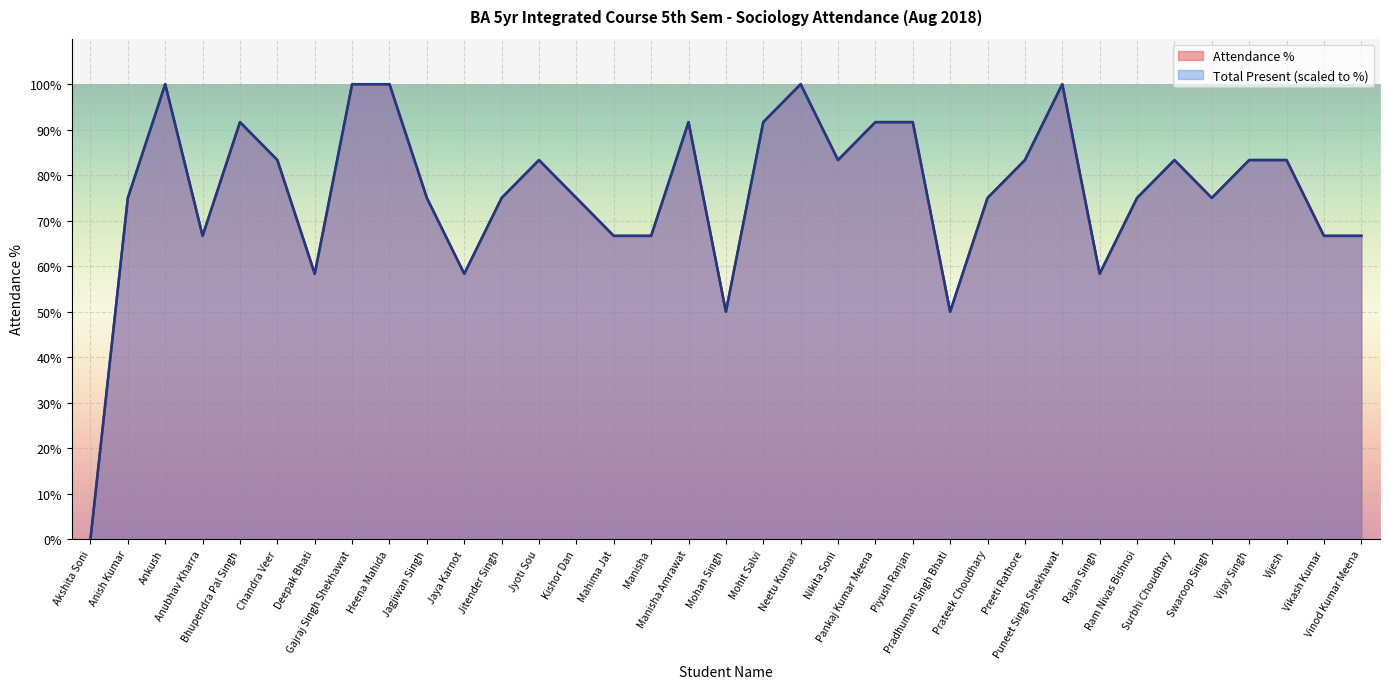

List the labels in order of Attendance % value, smallest first.

Akshita Soni, Mohan Singh, Pradhuman Singh Bhati, Deepak Bhati, Jaya Karnot, Rajan Singh, Anubhav Kharra, Mahima Jat, Manisha, Vikash Kumar, Vinod Kumar Meena, Anish Kumar, Jagjiwan Singh, Jitender Singh, Kishor Dan, Prateek Choudhary, Ram Nivas Bishnoi, Swaroop Singh, Chandra Veer, Jyoti Sou, Nikita Soni, Preeti Rathore, Surbhi Choudhary, Vijay Singh, Vijesh, Bhupendra Pal Singh, Manisha Amrawat, Mohit Salvi, Pankaj Kumar Meena, Piyush Ranjan, Ankush, Gajraj Singh Shekhawat, Heena Mahida, Neetu Kumari, Puneet Singh Shekhawat